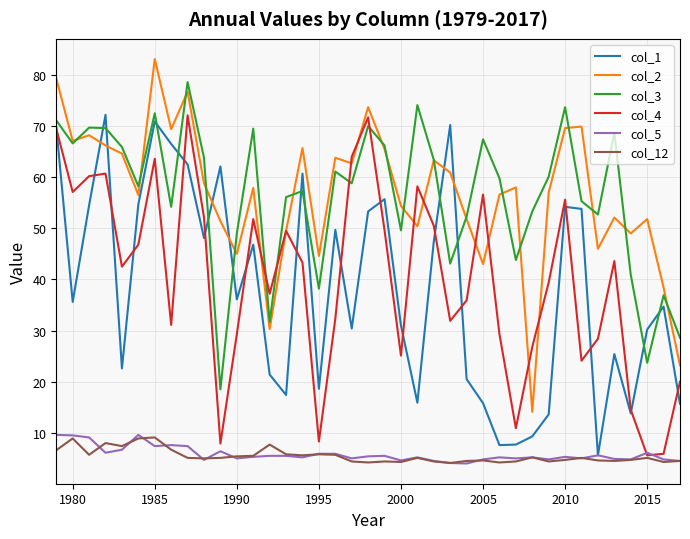

True or false: col_5 and col_3 cross at least once.

False